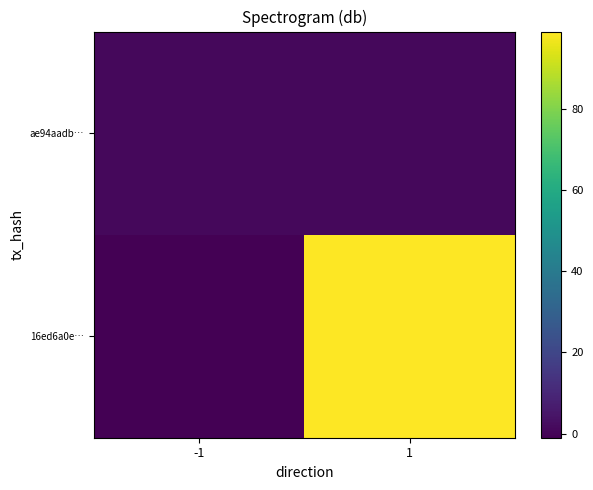

What is the spread (max minus min) of values at 1?

98